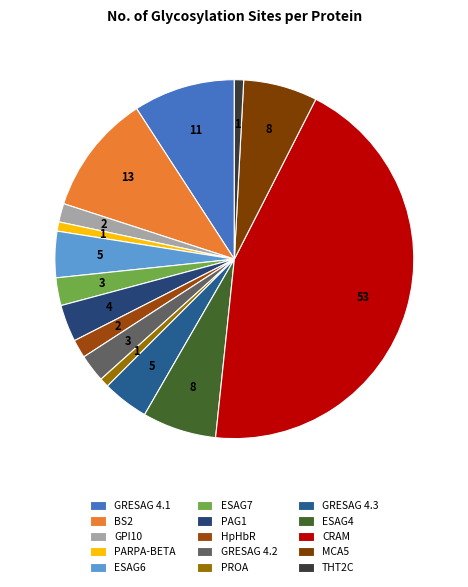

How many segments does this pie chart have?

15